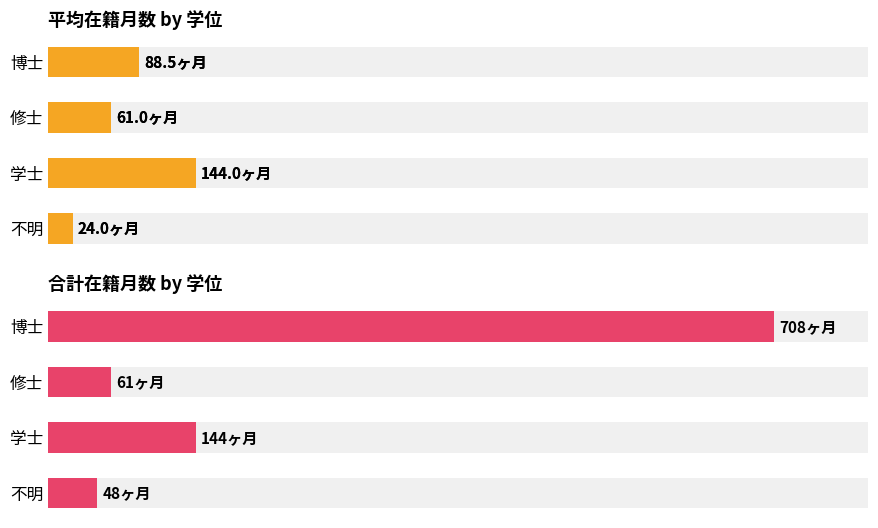

Reading left to right, what are all the values shown in this chart?

平均在籍月数: 88.5	61.0	144.0	24.0
合計在籍月数: 708.0	61.0	144.0	48.0